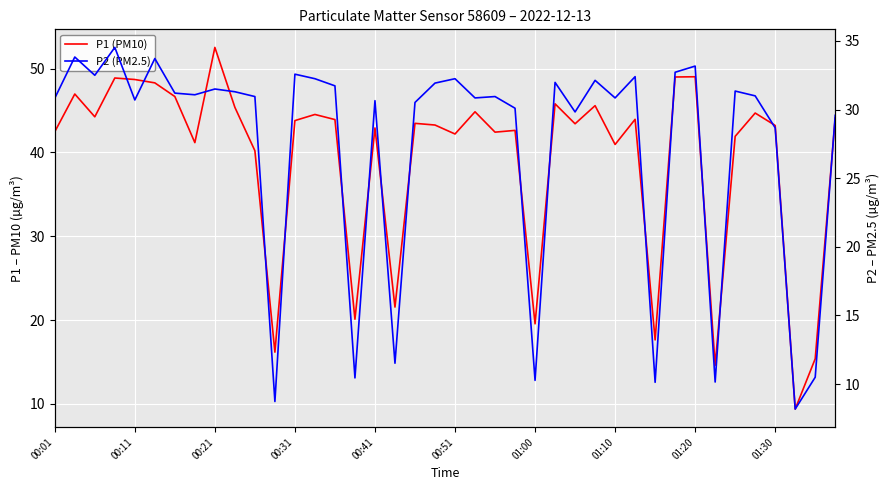

What is the label of the 22nd point from the left?

21